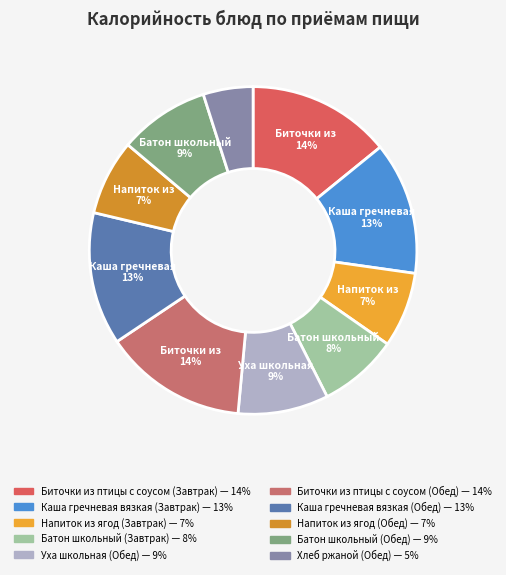

Does Уха школьная (Обед) represent more than half of the total?

No